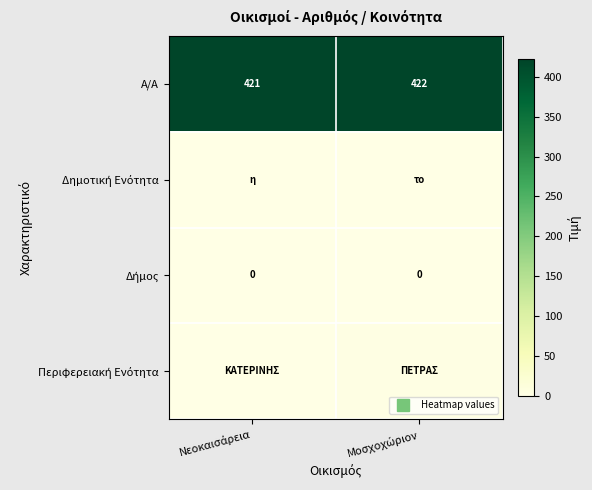

What is the difference between the Α/Α values at Μοσχοχώριον and Νεοκαισάρεια?

1